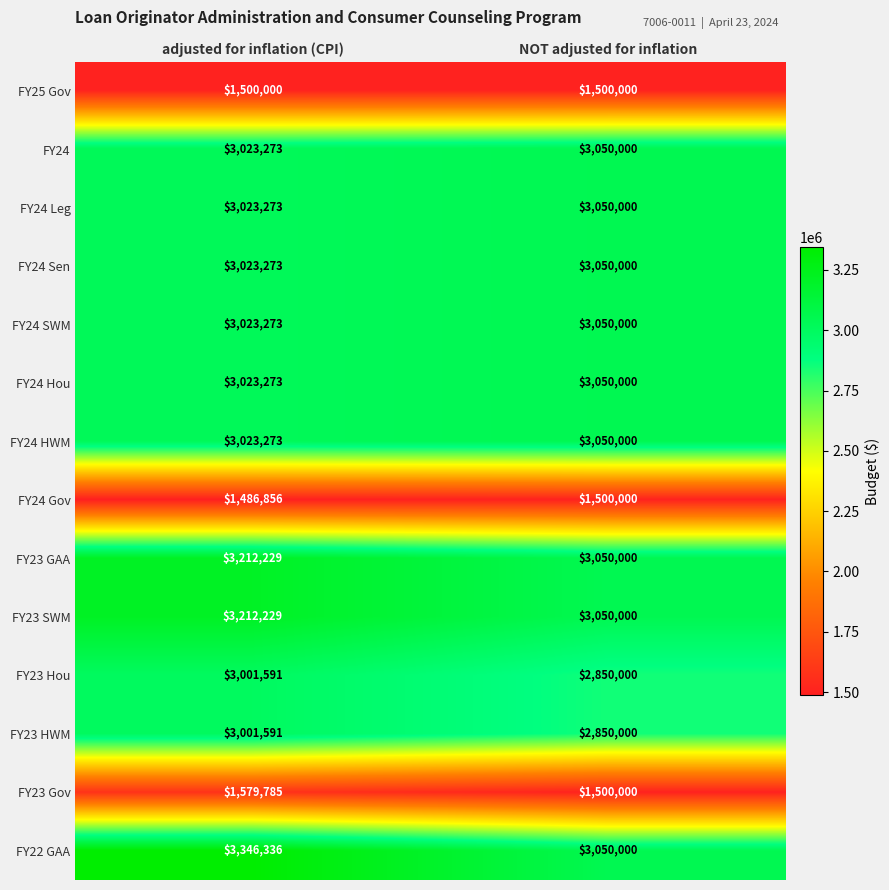

What value does the FY24 Sen series have at adjusted for inflation (CPI), to the nearest 10?

3023270